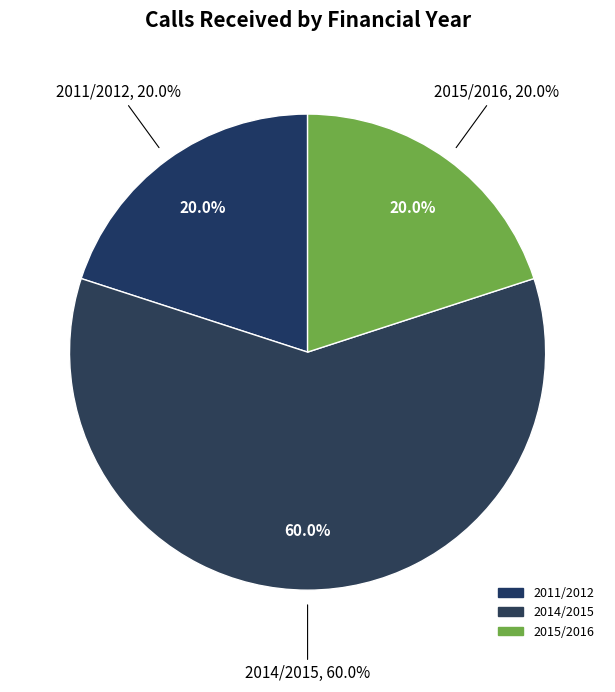

Which slice is the largest?

2014/2015